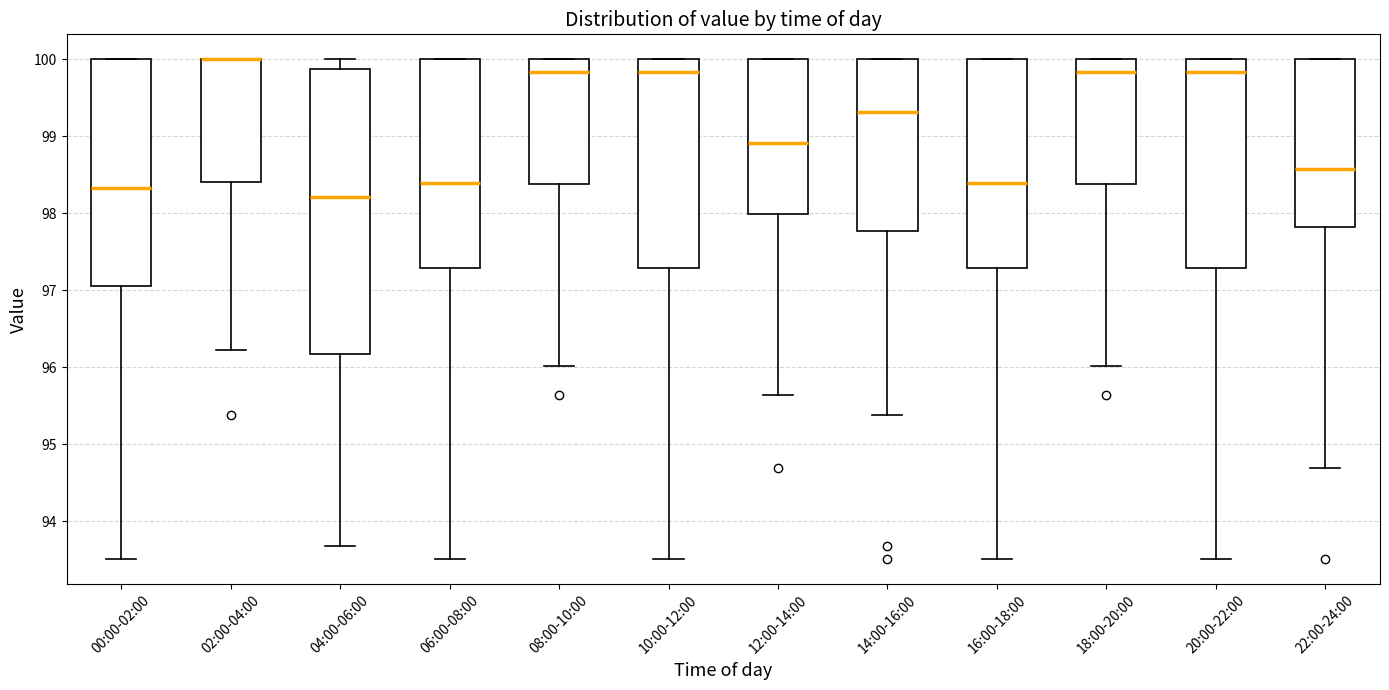

Comparing the boxes themselves (not the whiskers), which one is the tallest?

04:00-06:00